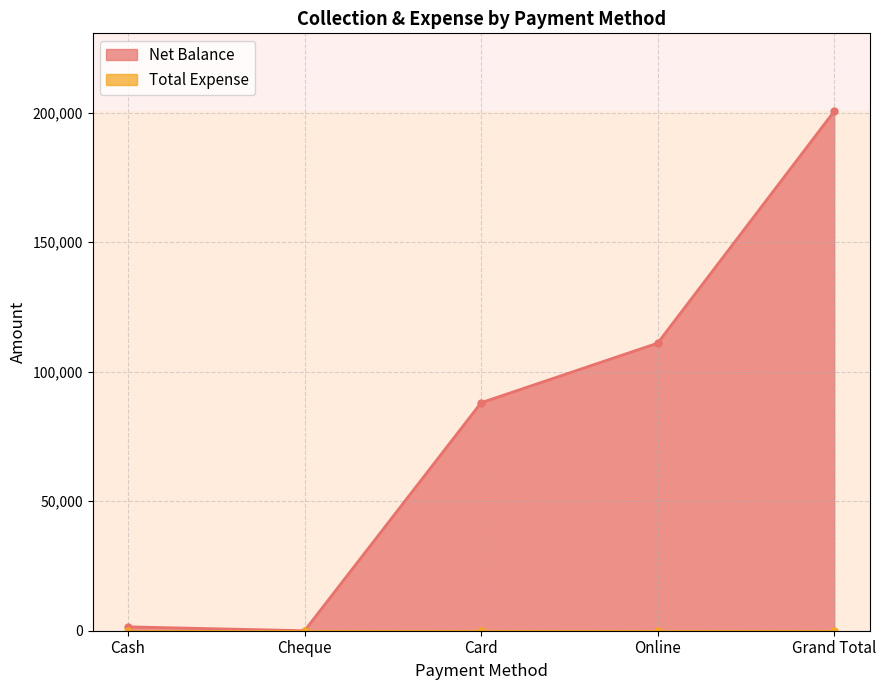

Which has a higher value, Cheque or Card?

Card